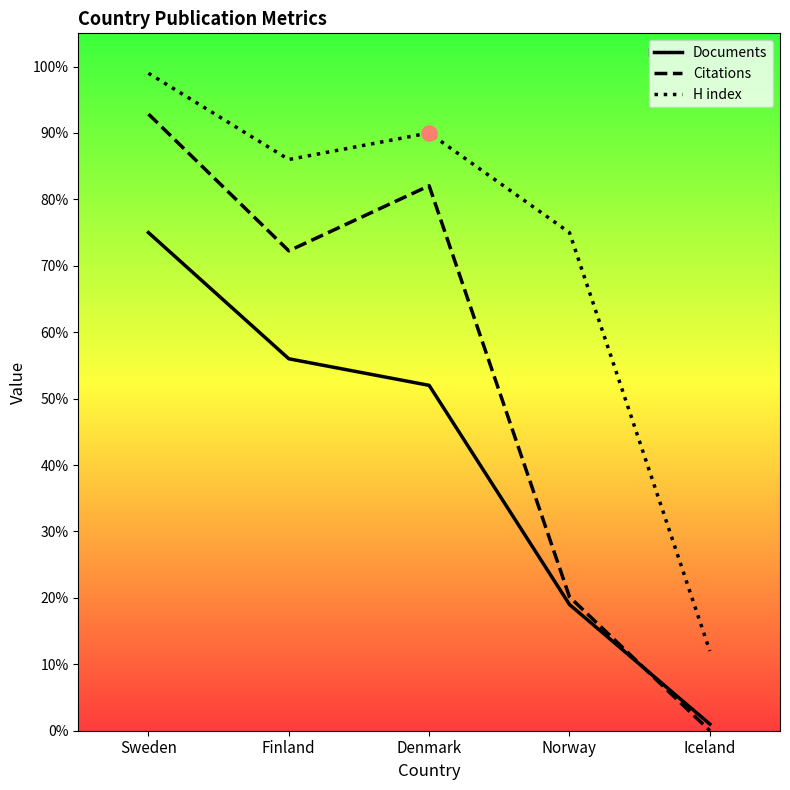

Which series contains the highest Y value?

H index